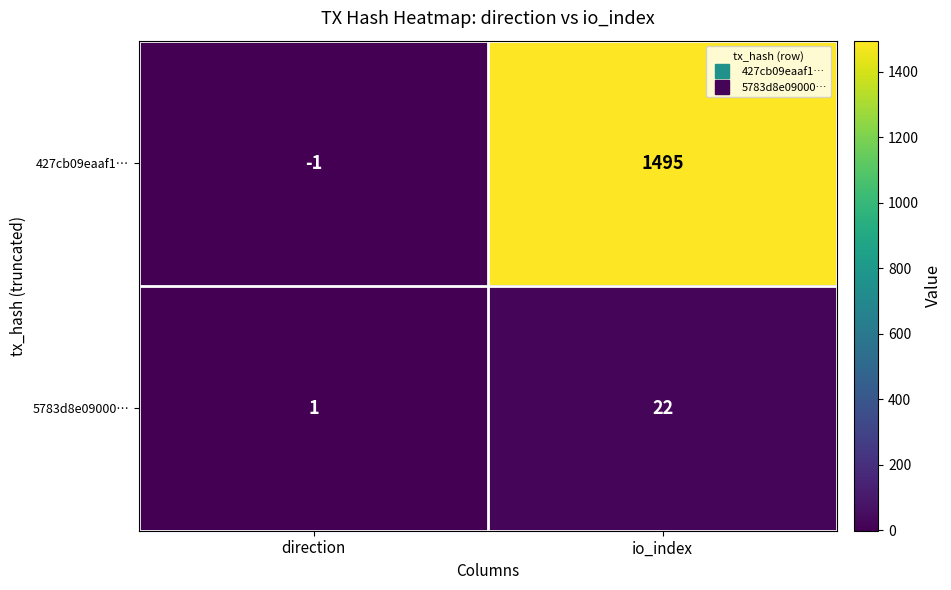

Which series has the largest total across all categories?

427cb09eaaf1…